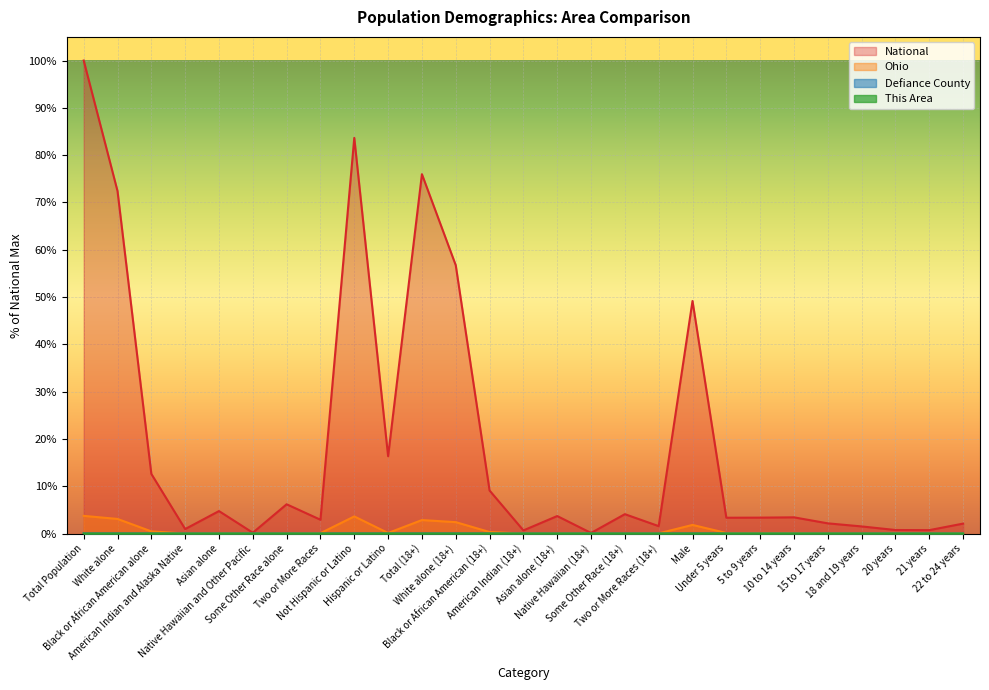

What position from the right is Native Hawaiian and Other Pacific?

22